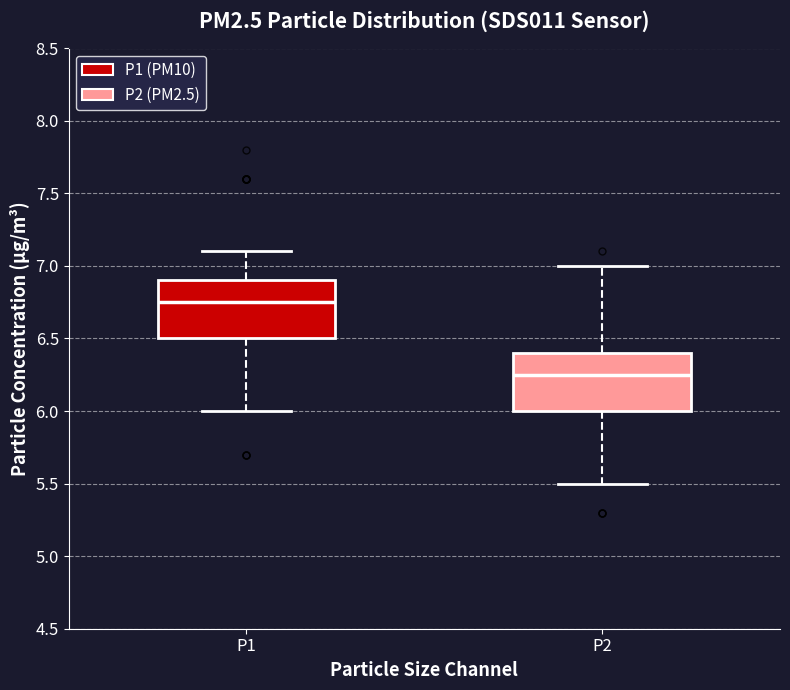

Which box's median line is the lowest?

P2